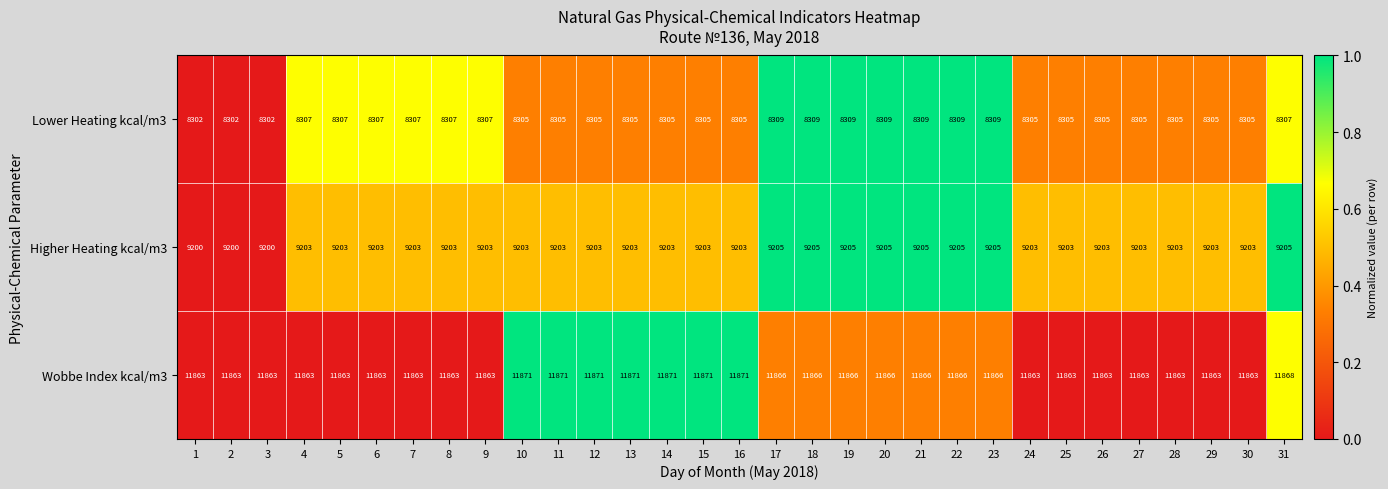

What is the spread (max minus min) of values at 16?

3566